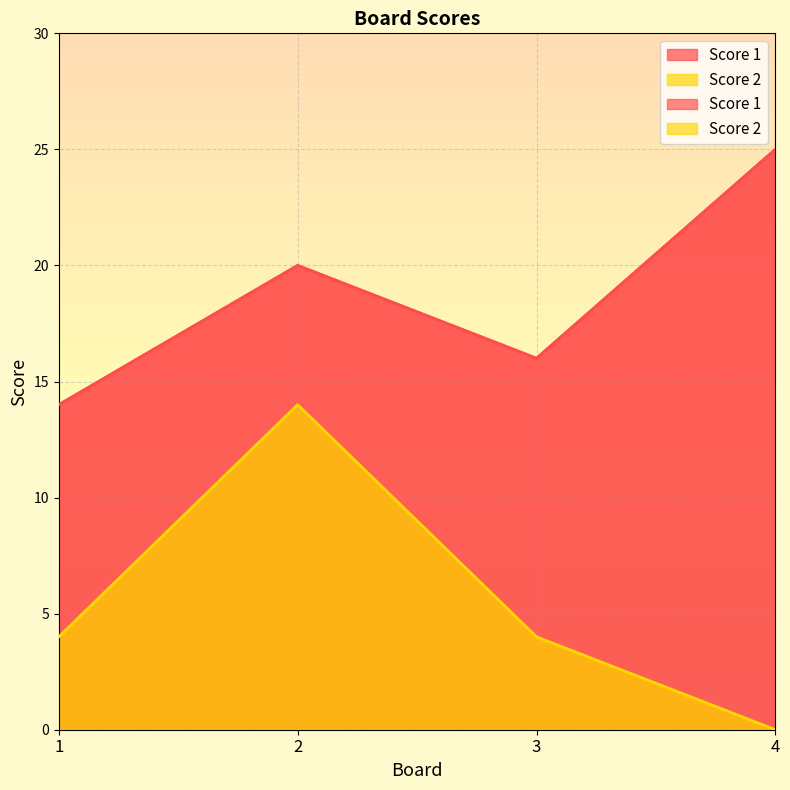

True or false: Score 2 has a value of 14 at 2.

True